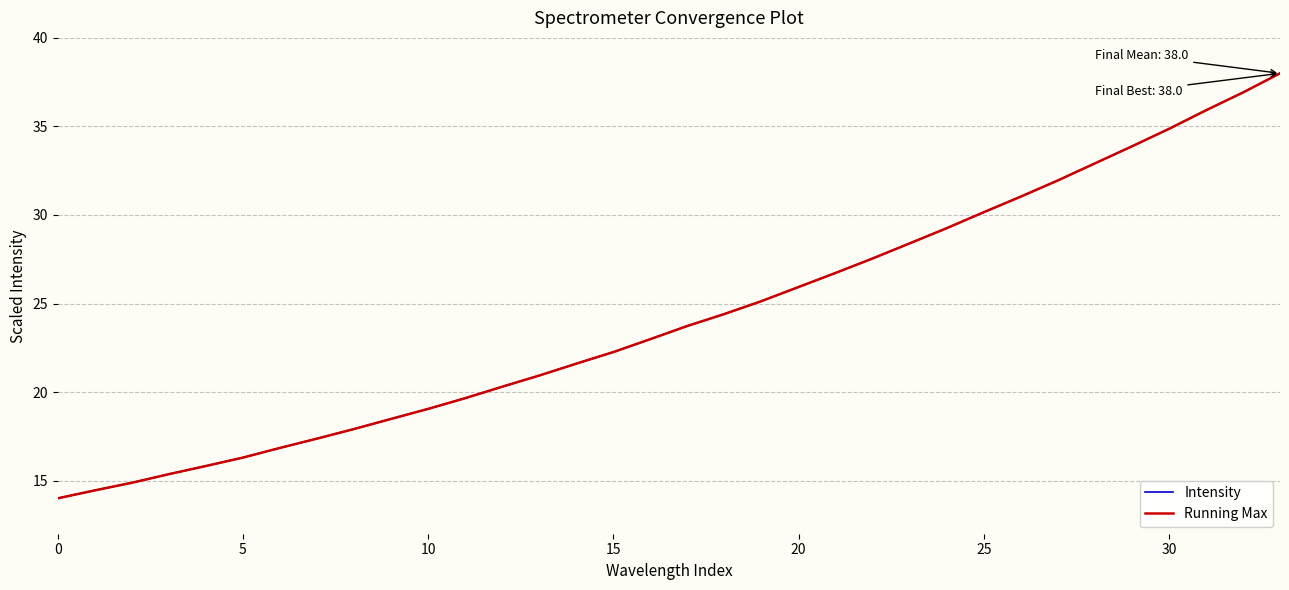

At which label does Running Max reach its peak?

33